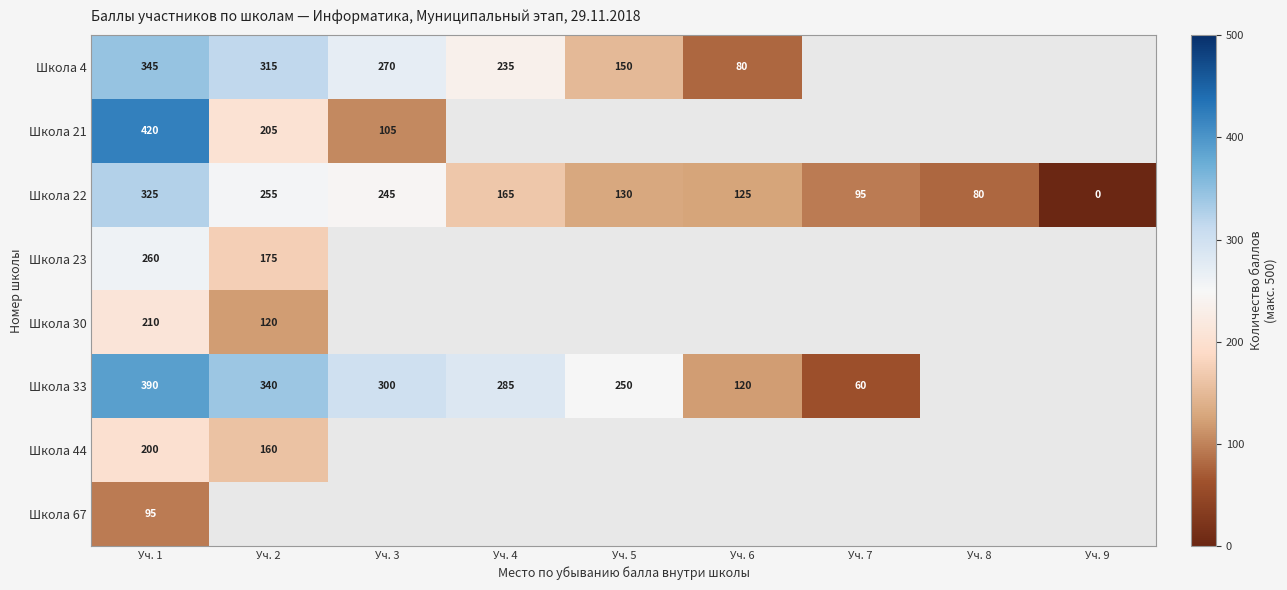

Is it true that Школа 30 equals 120 at Уч. 2?

True